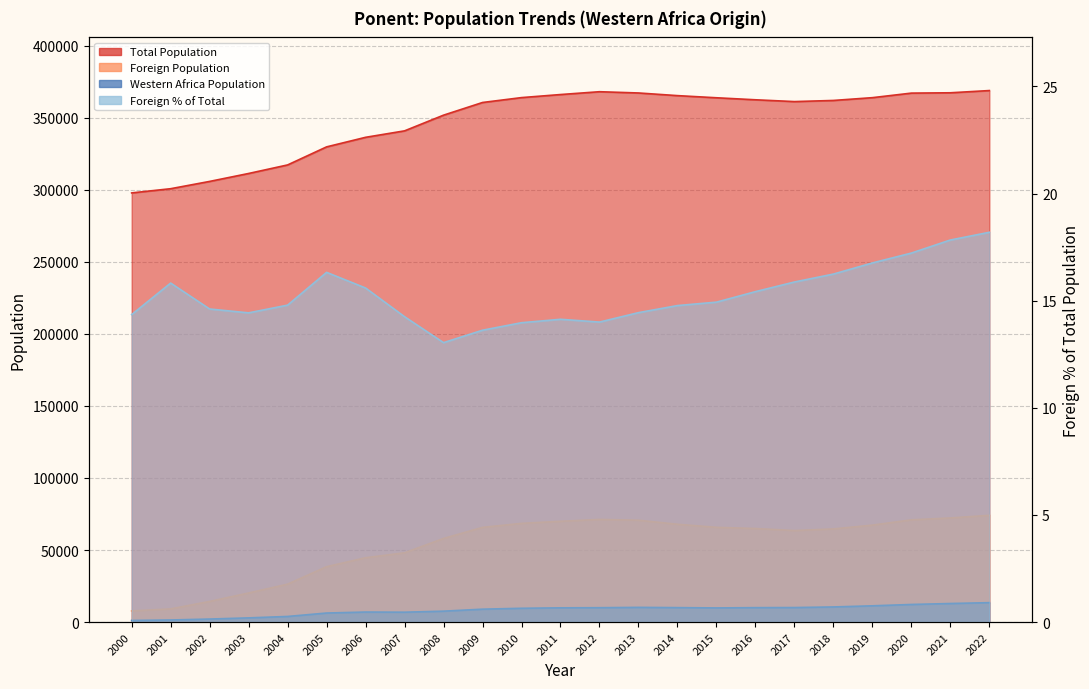

Read the Foreign % of Total value at 2020.

17.2